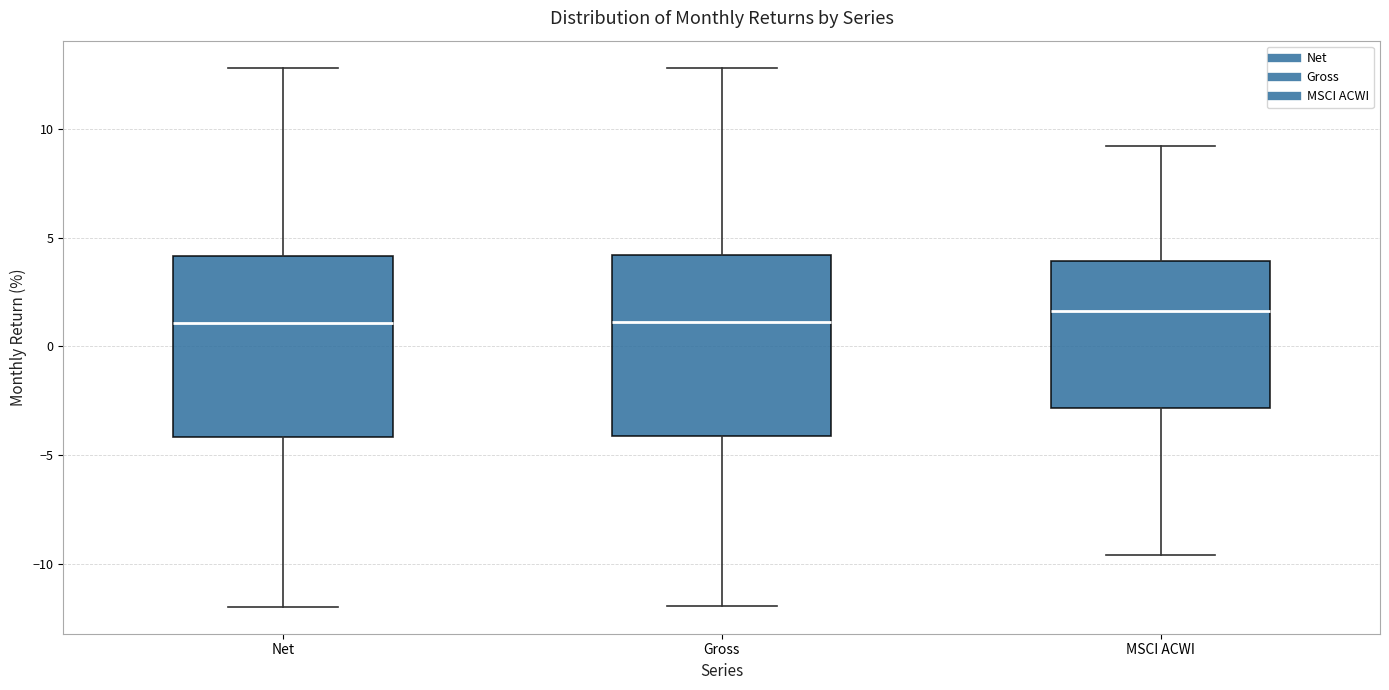

Reading left to right, read every box against the y-axis: the position of its median line, the range the box covers, and the ends of its whiskers. The values are not printed on the chart, so give them approximately, as read against the axis.

Net: median 1.0, box -4.0 to 4.0, whiskers -12.0 to 13.0
Gross: median 1.0, box -4.0 to 4.0, whiskers -12.0 to 13.0
MSCI ACWI: median 1.5, box -3.0 to 4.0, whiskers -9.5 to 9.0